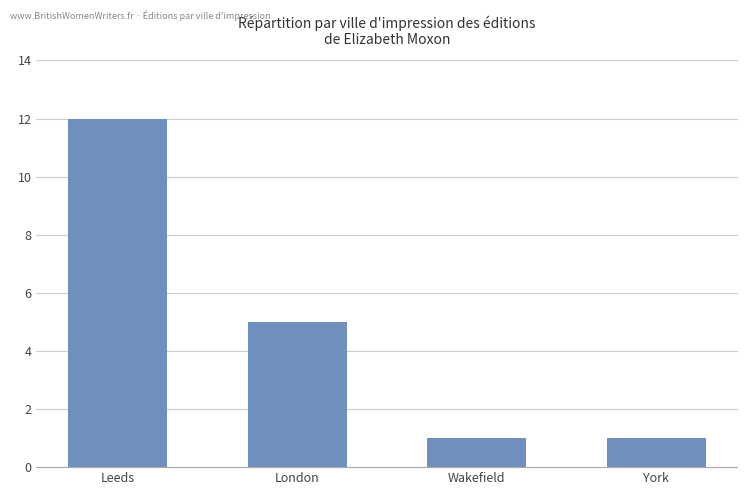

What is the difference between the maximum and minimum values?

11